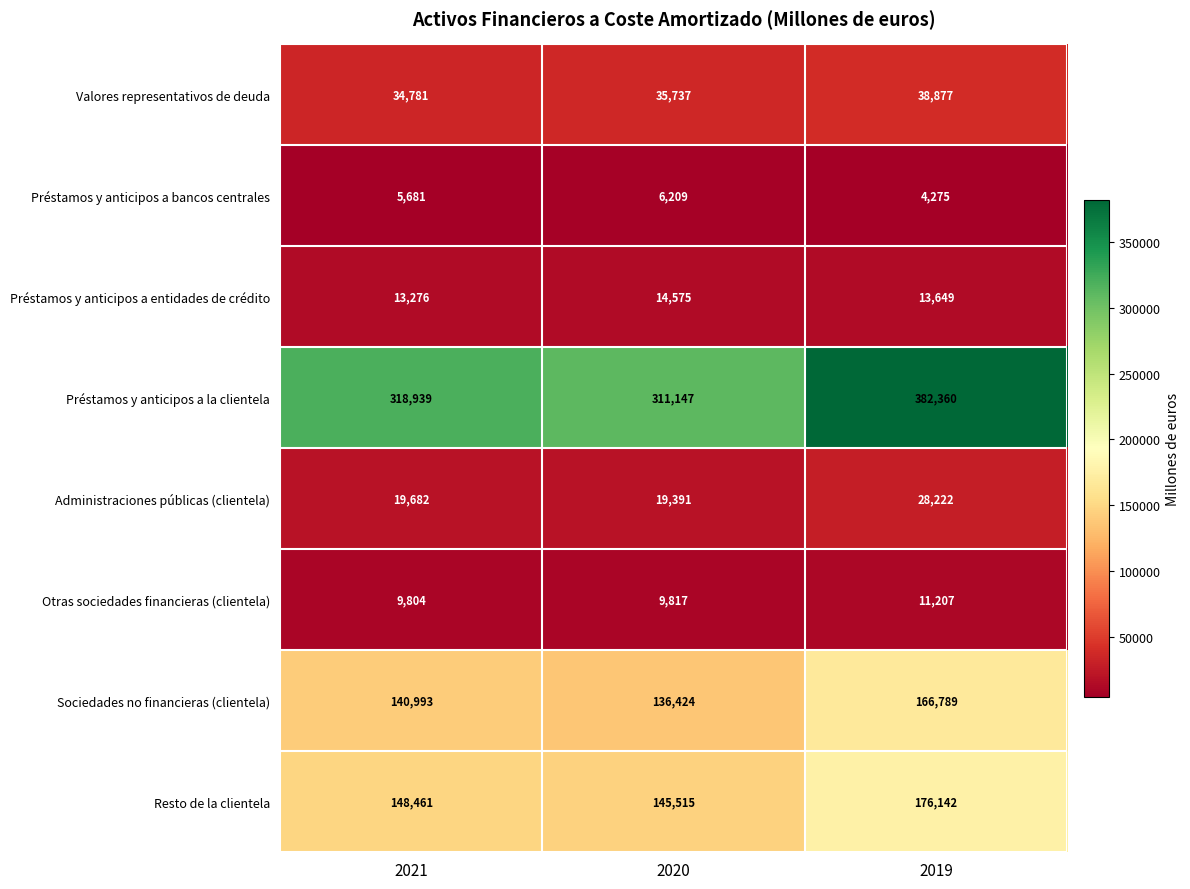

At 2019, list the series in order from smallest to largest.

Préstamos y anticipos a bancos centrales, Otras sociedades financieras (clientela), Préstamos y anticipos a entidades de crédito, Administraciones públicas (clientela), Valores representativos de deuda, Sociedades no financieras (clientela), Resto de la clientela, Préstamos y anticipos a la clientela